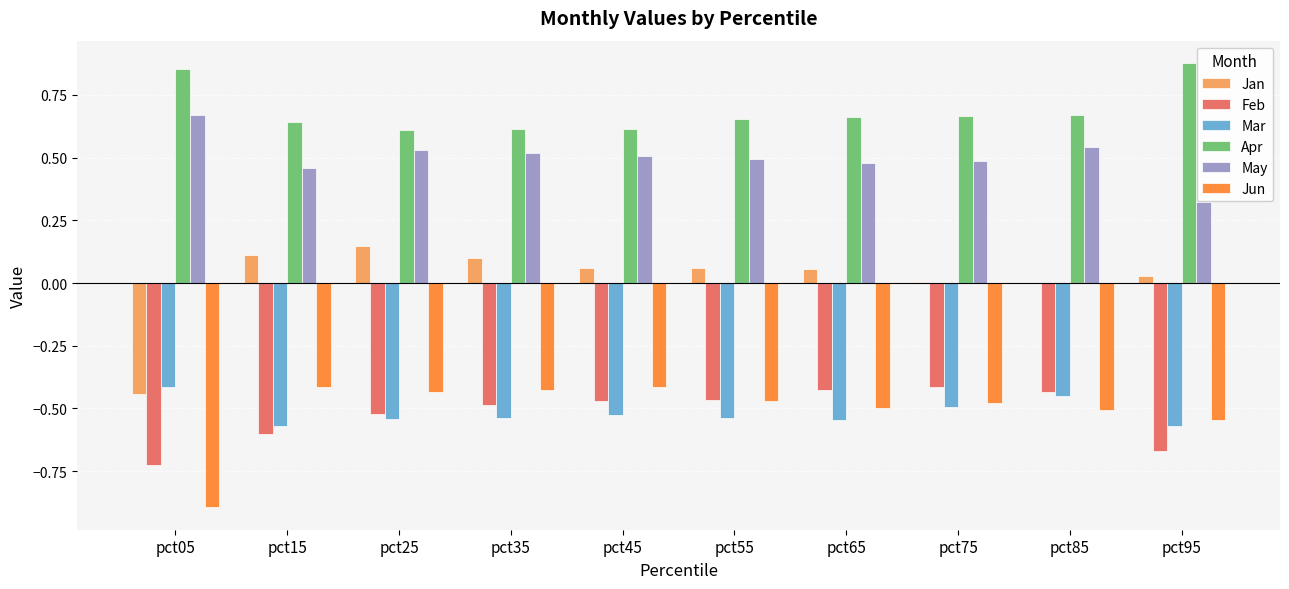

What is the sum of all Feb values?

-5.2